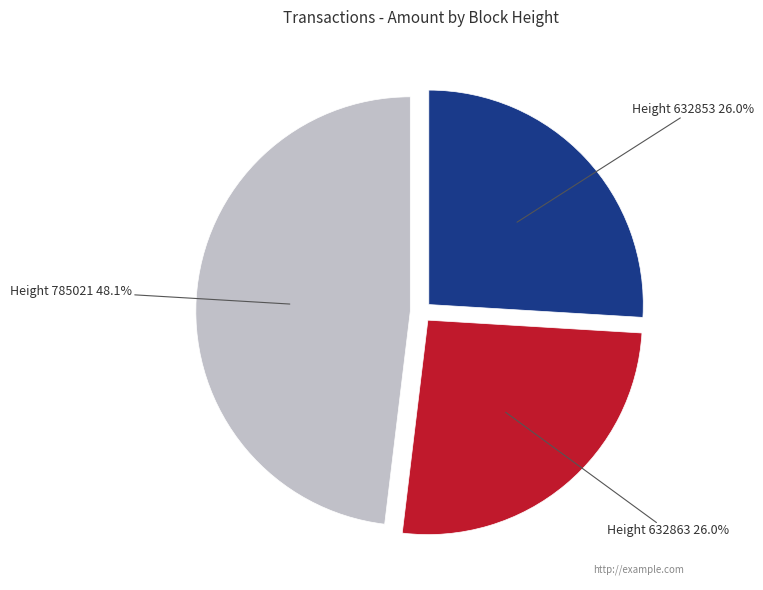

Is there any slice that represents more than half of the pie?

No